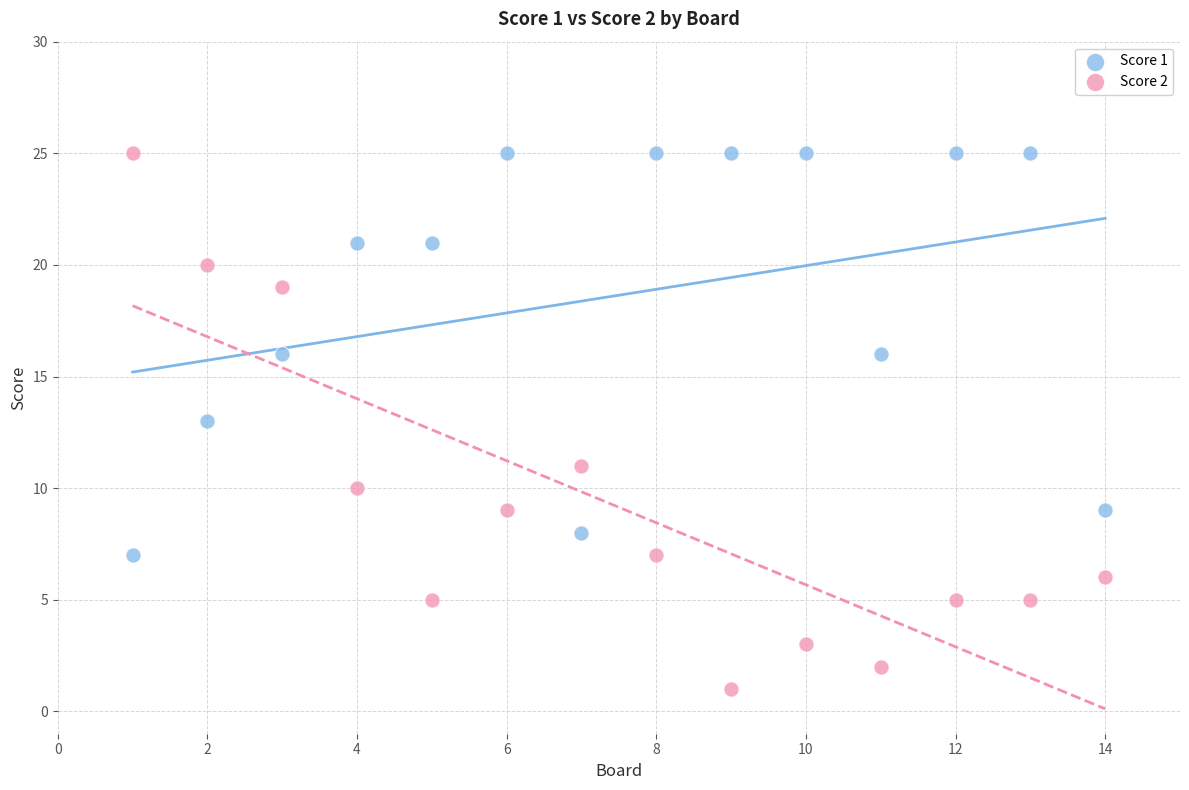

Which series has the largest Y range (max minus min)?

Score 2